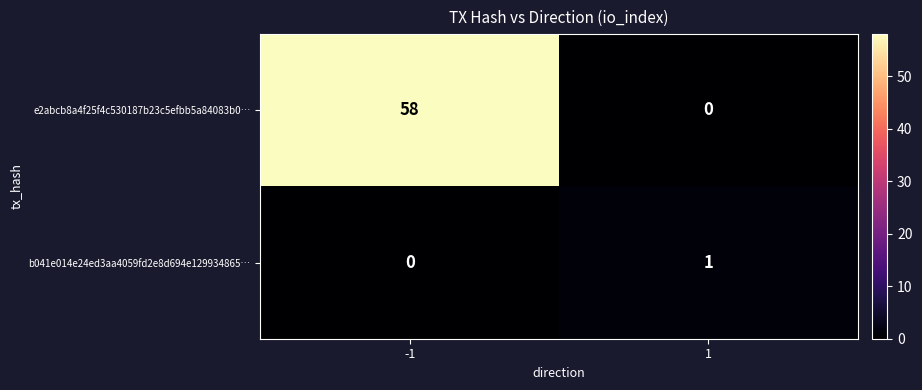

The e2abcb8a4f25f4c530187b23c5efbb5a84083b0… series shows 58 at -1. True or false?

True